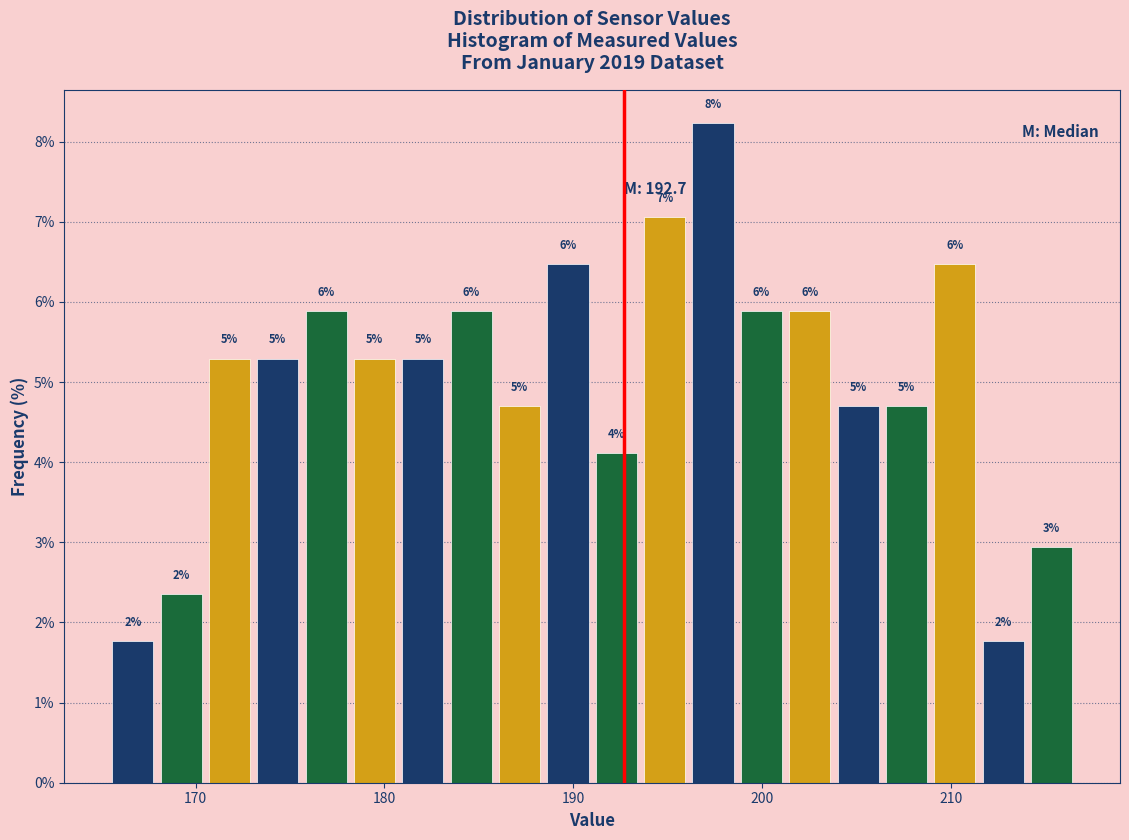

Around what value on the x-axis is the tallest bar? Give the approximate position of its centre, as read against the axis.

197